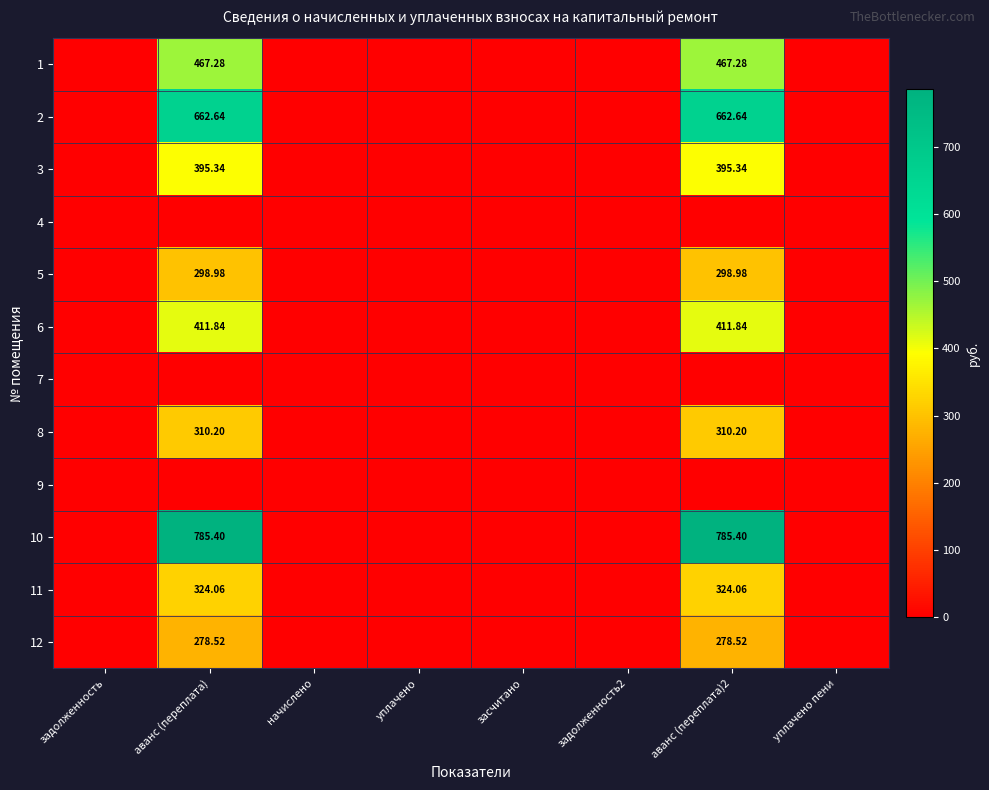

What is the greatest value displayed?

785.4